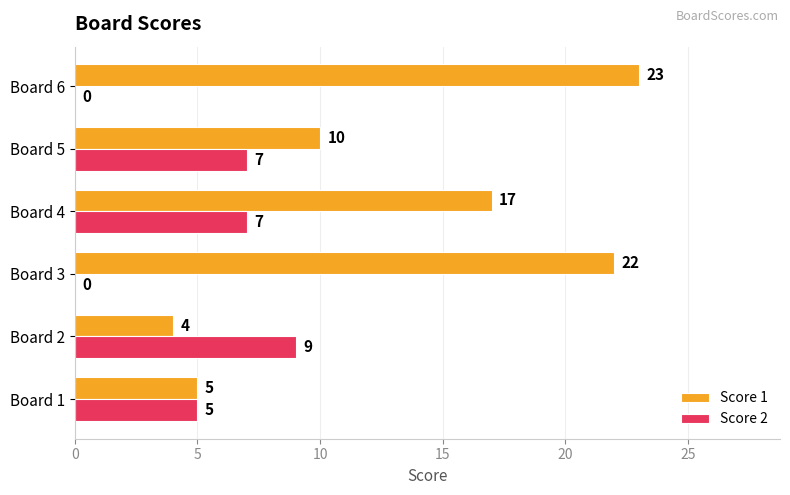

Which series changed the most between Board 3 and Board 4?

Score 2